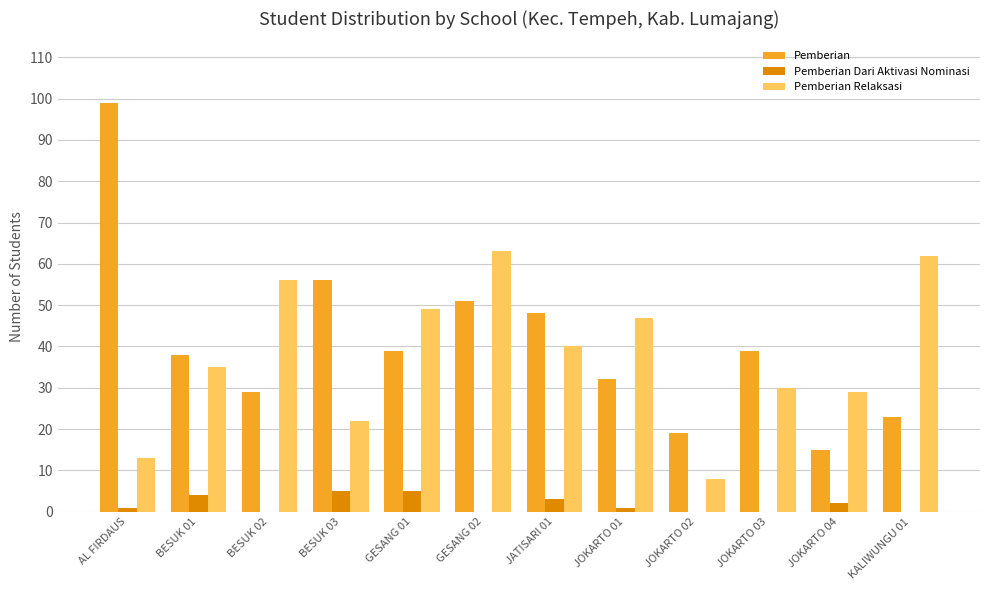

Is it true that Pemberian equals 39 at JOKARTO 03?

True